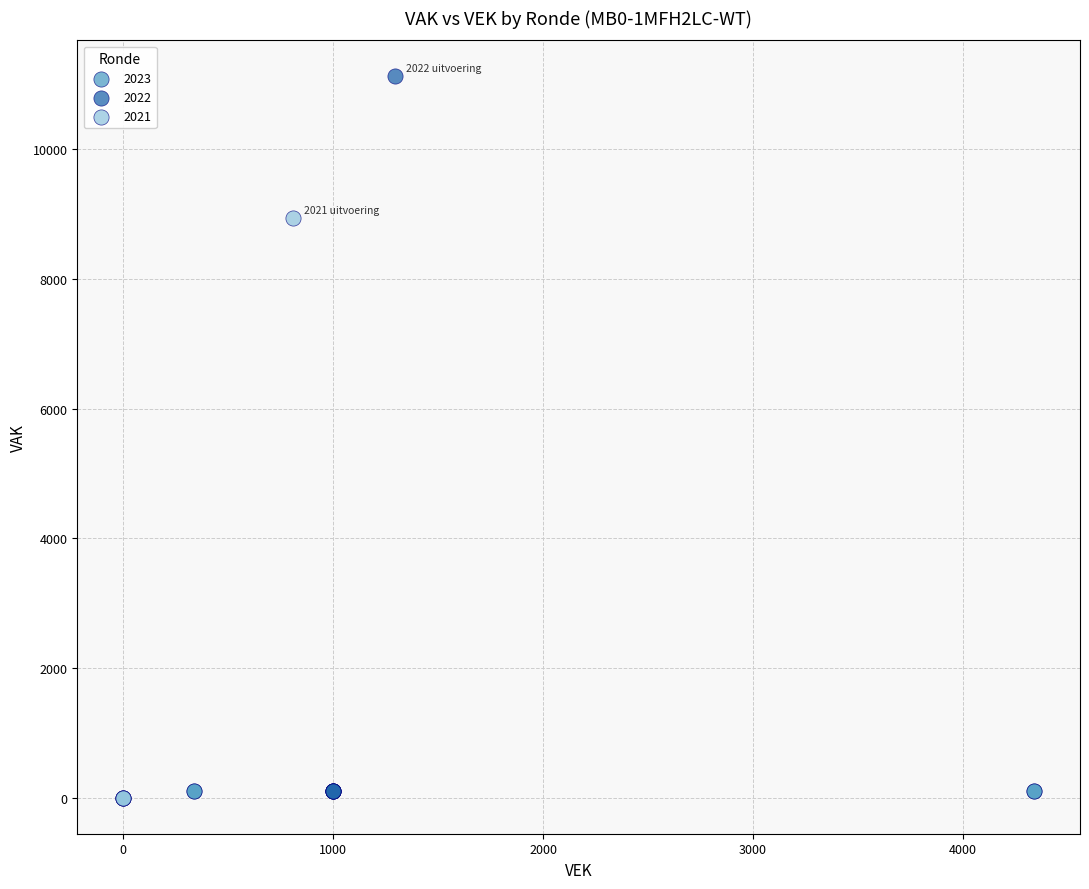

Which series contains the highest Y value?

2022